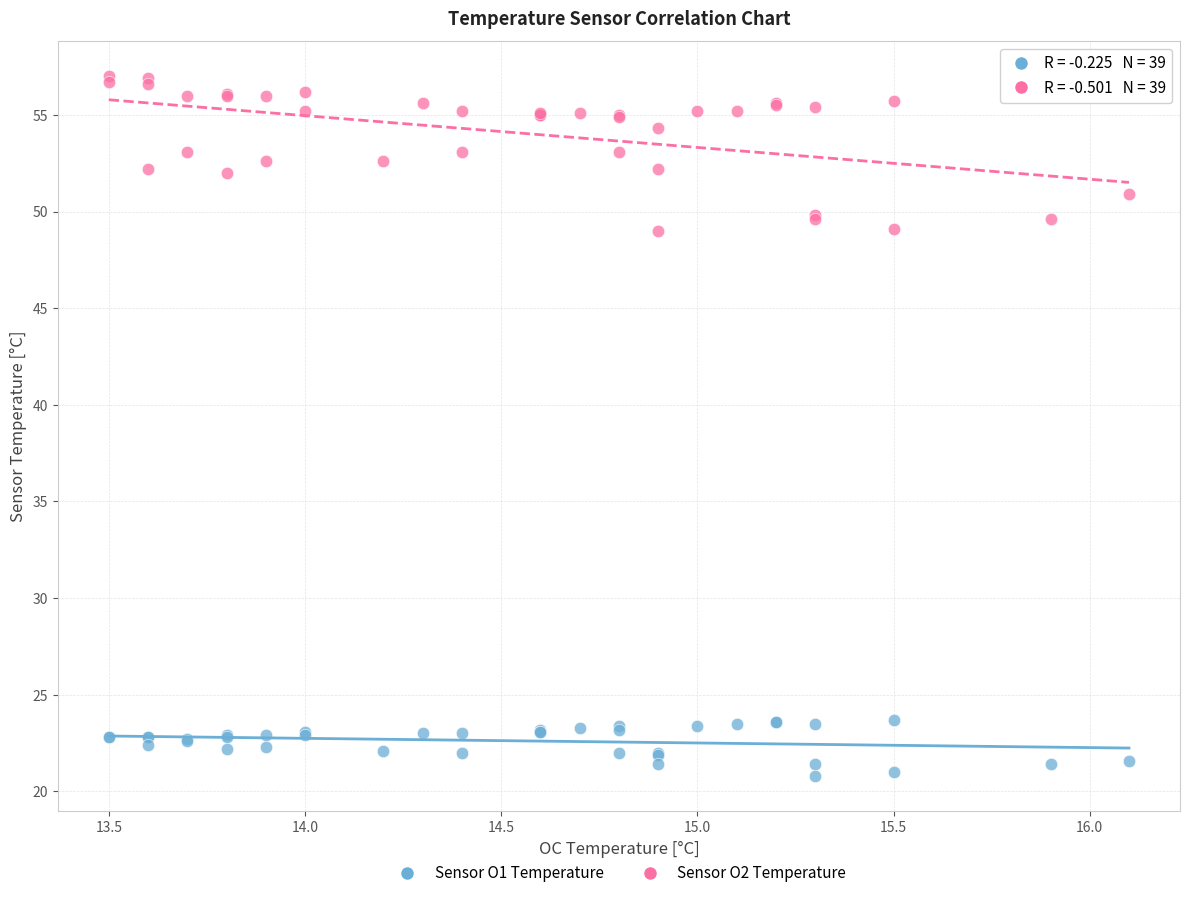

Which series reaches the minimum Y coordinate?

Sensor O1 Temperature